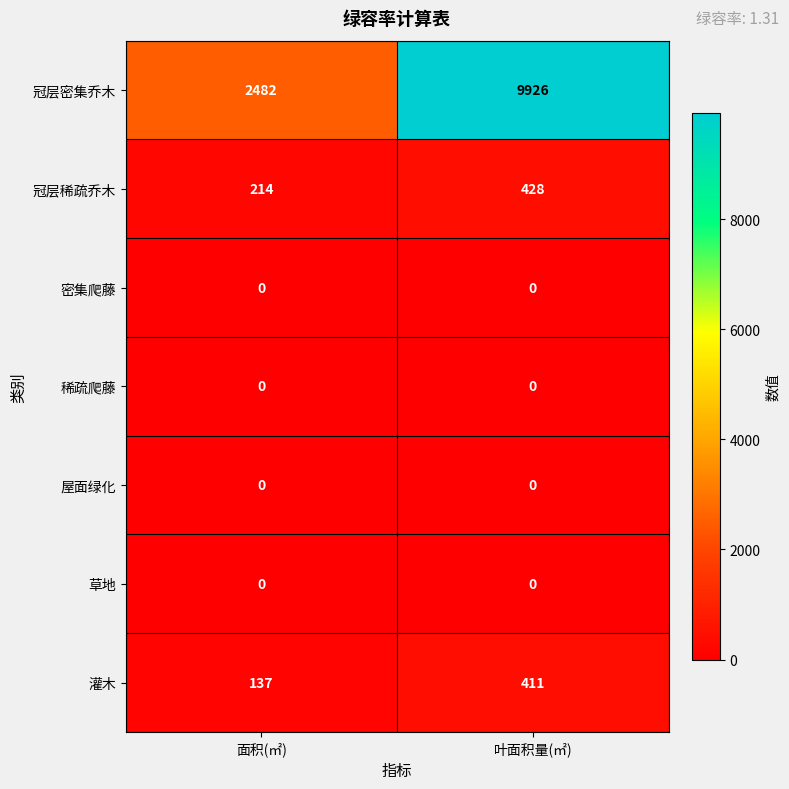

Which series has the largest range (max minus min)?

冠层密集乔木